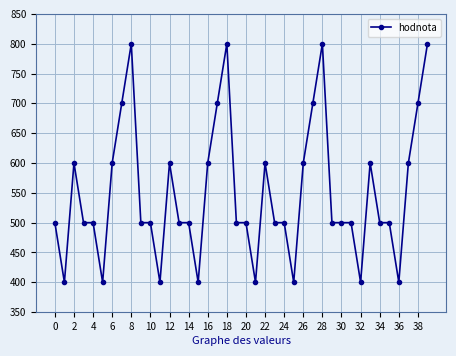

What is the minimum value shown in the chart?

400